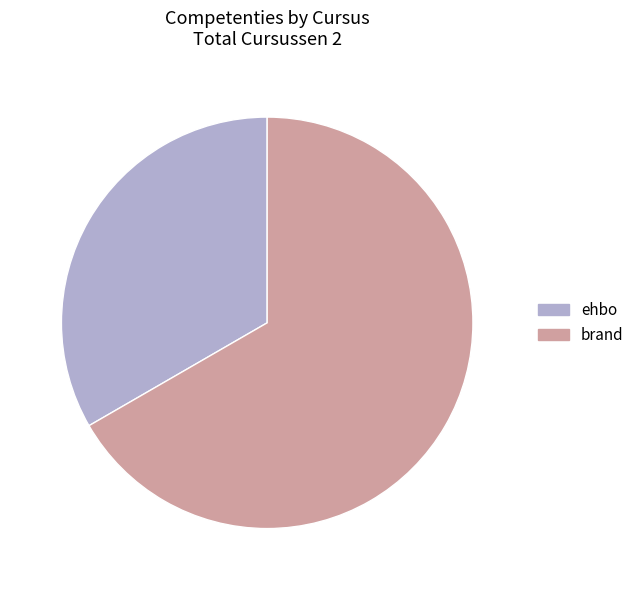

Approximately how many times larger is the value at ehbo compared to brand?

0.5